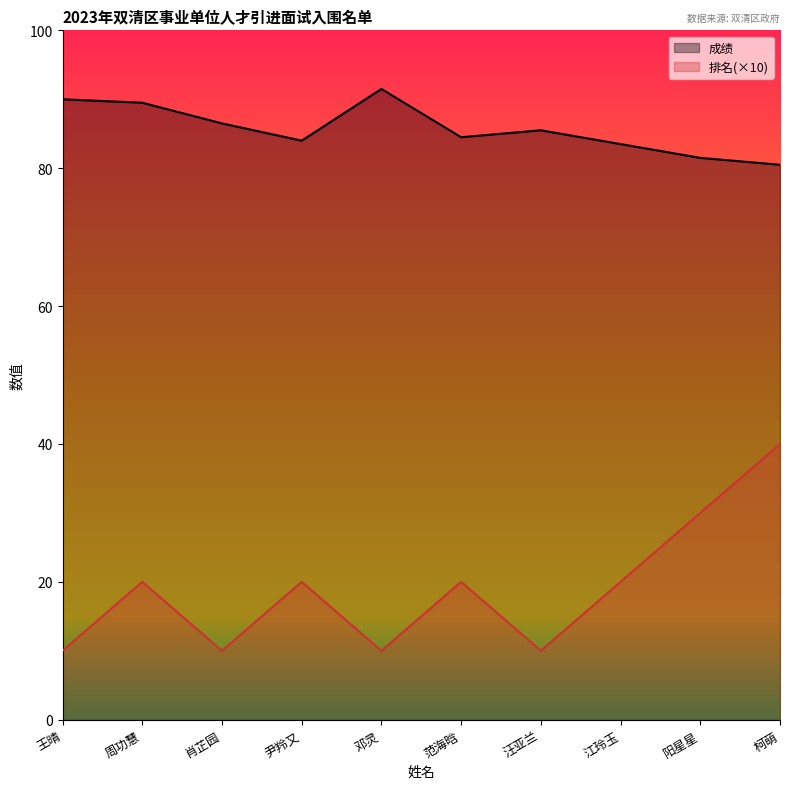

What is the label of the 9th point from the left?

阳星星